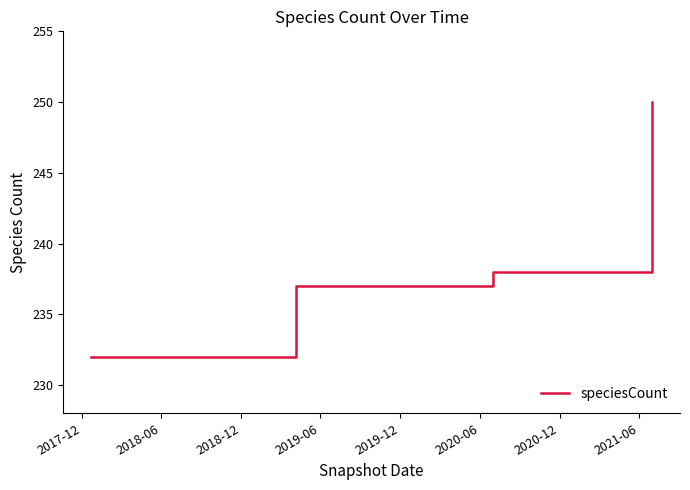

What is the maximum value shown in the chart?

250